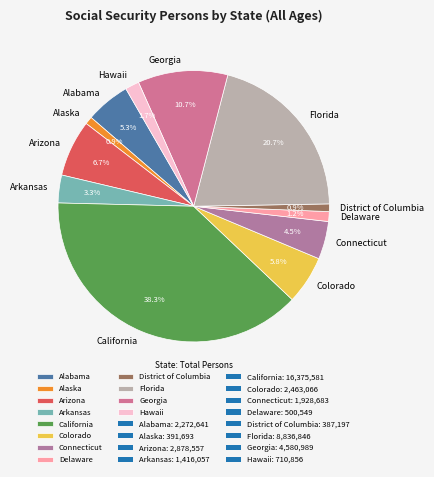

What is the largest slice in the pie chart?

California